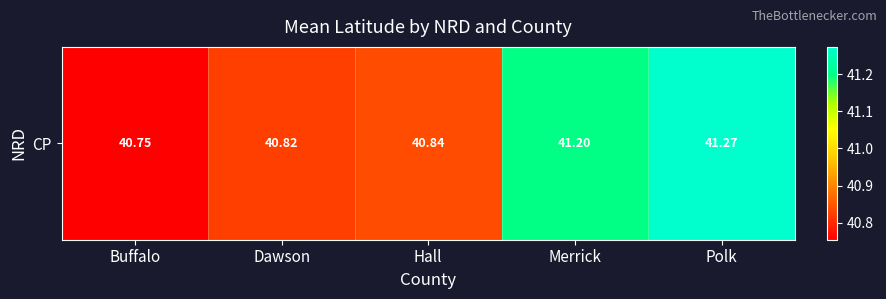

List the labels in order of value, smallest first.

Buffalo, Dawson, Hall, Merrick, Polk